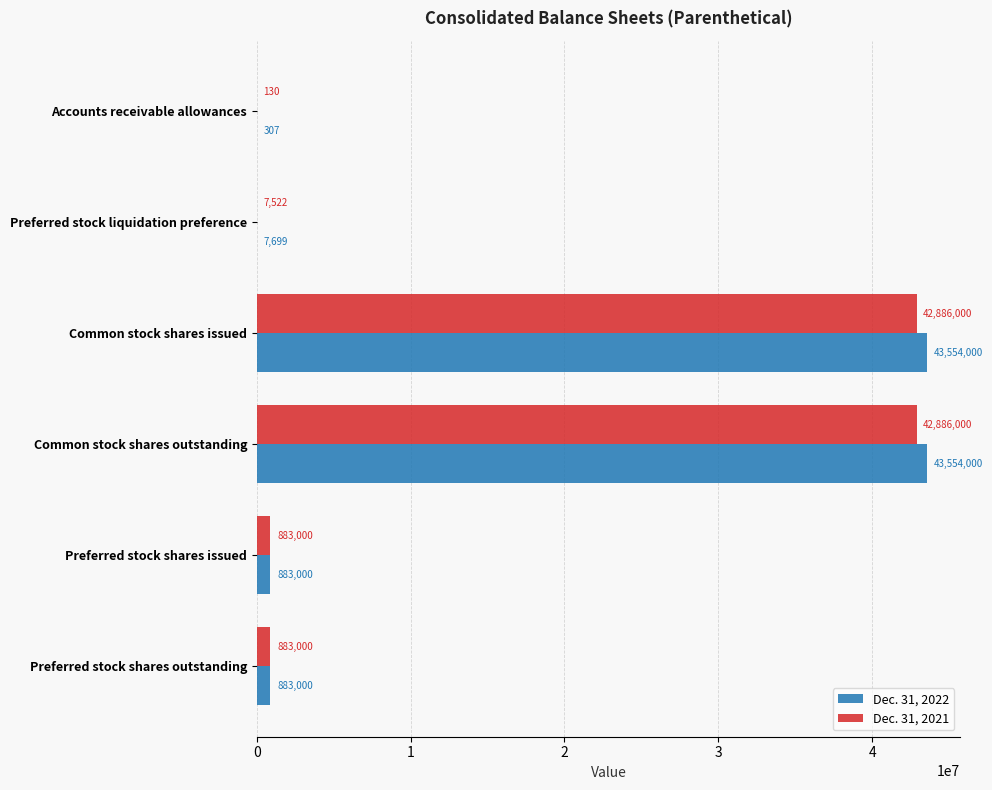

True or false: Dec. 31, 2021 has a value of 10757633 at Common stock shares issued.

False